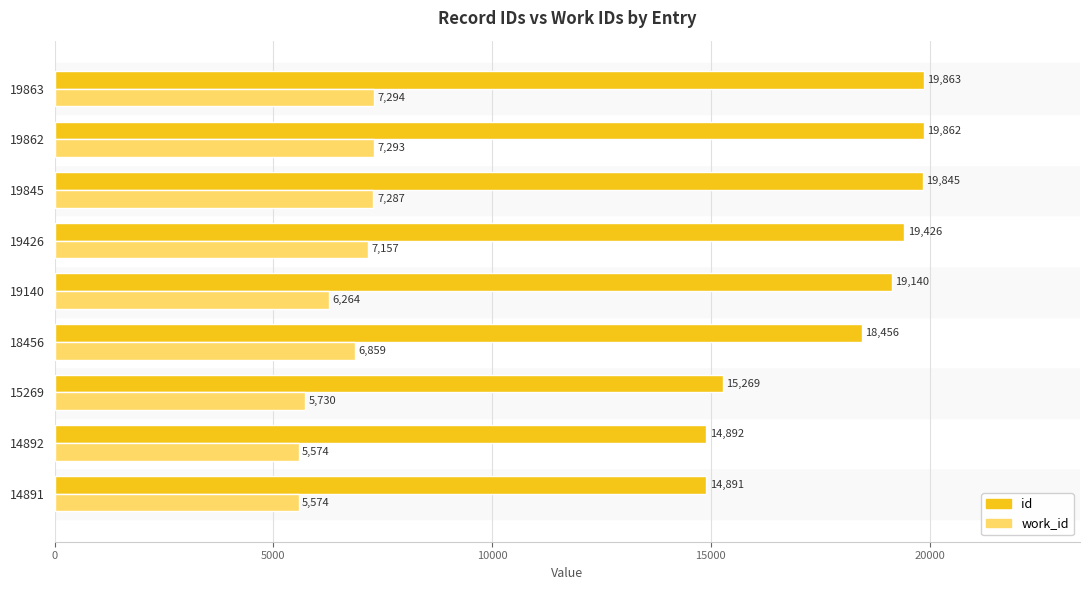

What is the sum of the work_id values at 14891 and 19862?

12867